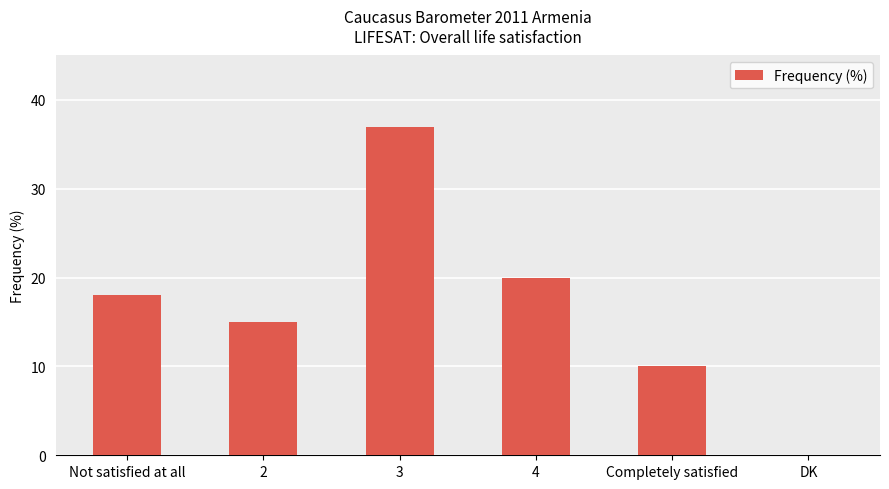

What is the change in value from Completely satisfied to DK?

-10